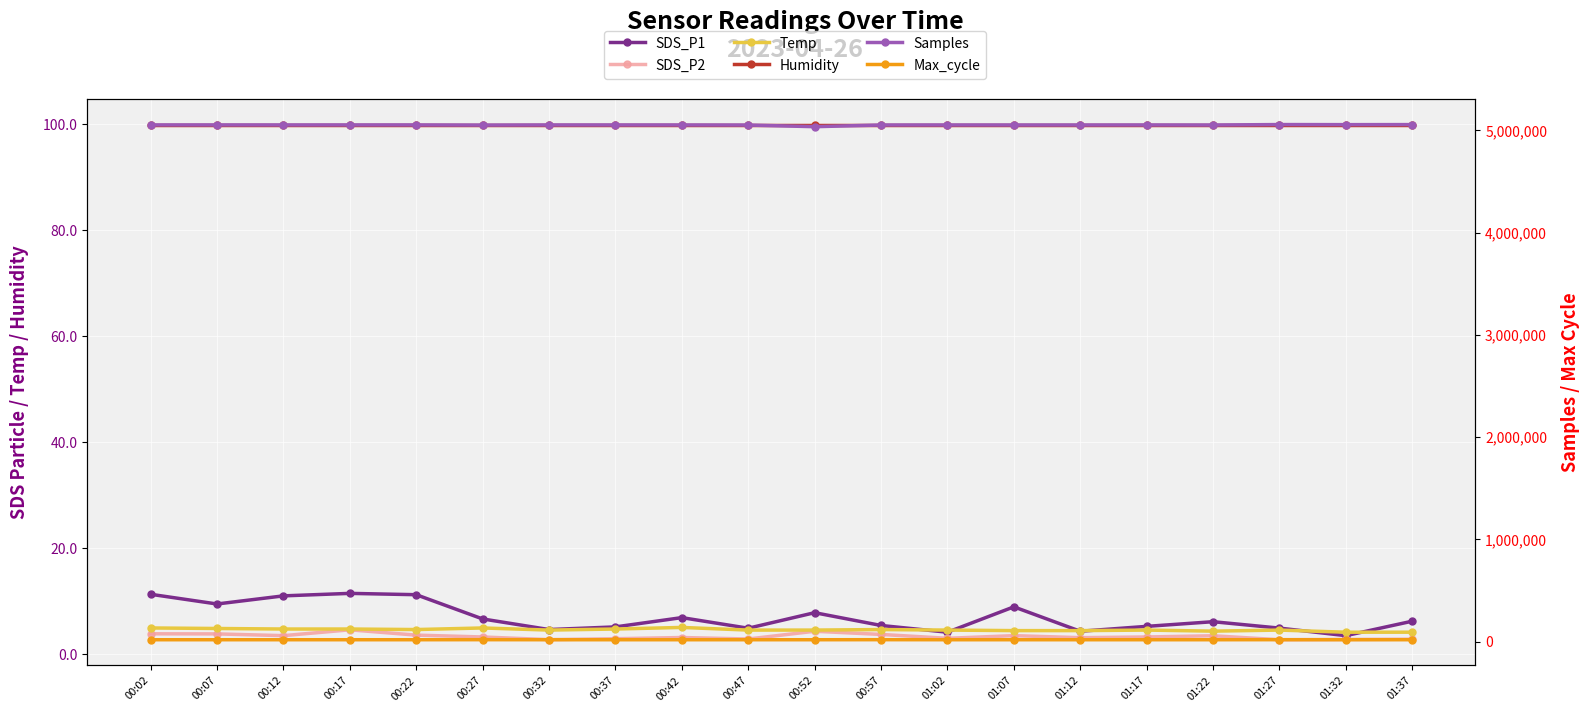

How many lines are shown in the chart?

6